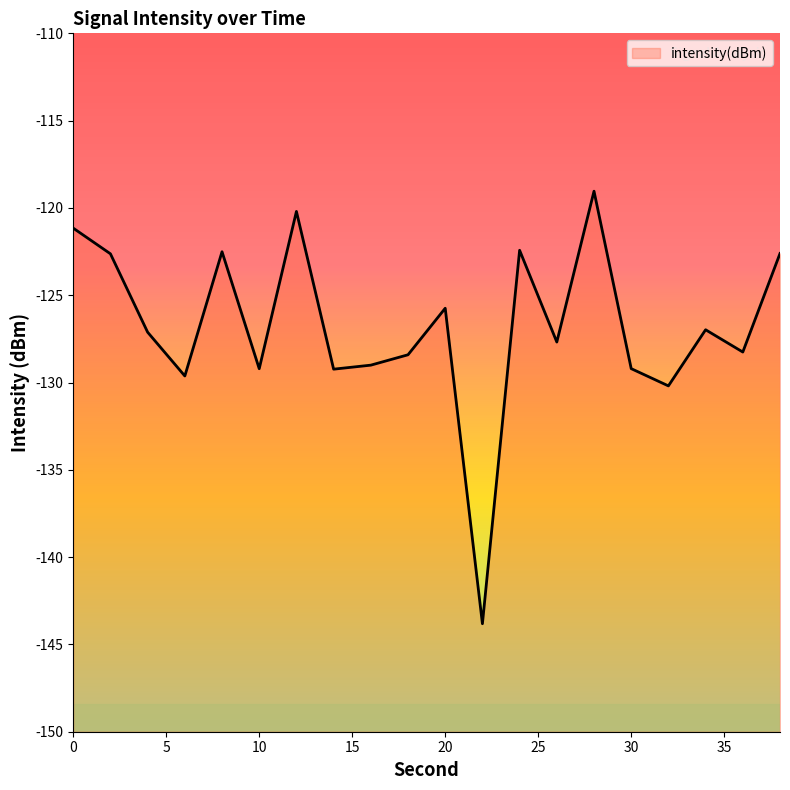

Rank the categories by value from highest to lowest.

28, 12, 0, 24, 8, 38, 2, 20, 34, 4, 26, 36, 18, 16, 30, 10, 14, 6, 32, 22